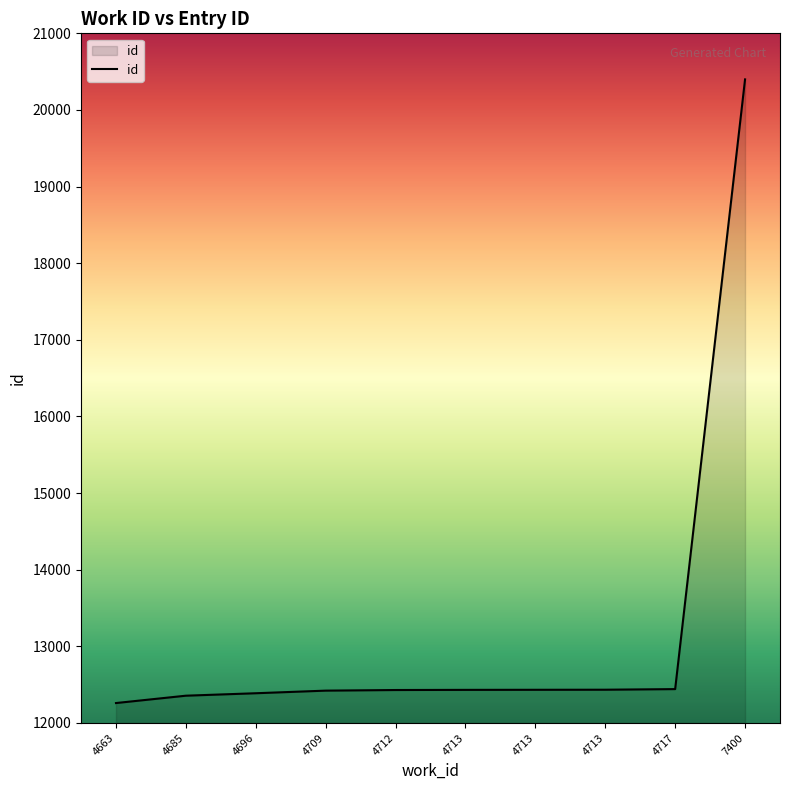

Does the chart display data point markers on the line(s)?

No